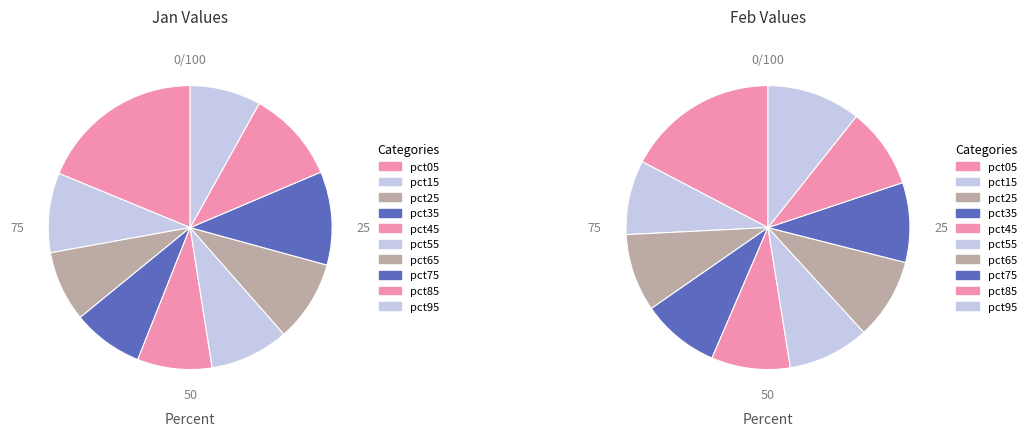

Is there any slice that represents more than half of the pie?

No